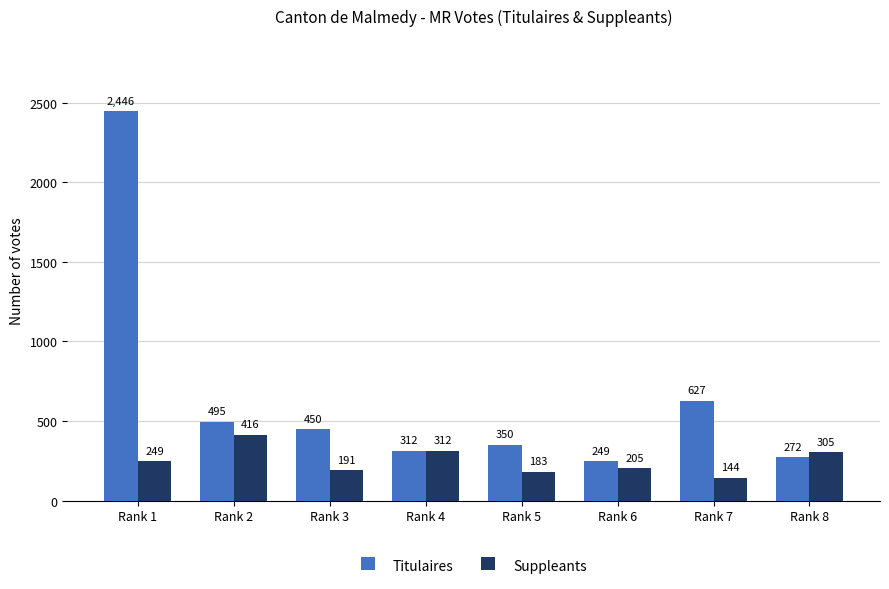

List the labels in order of Suppleants value, smallest first.

Rank 7, Rank 5, Rank 3, Rank 6, Rank 1, Rank 8, Rank 4, Rank 2